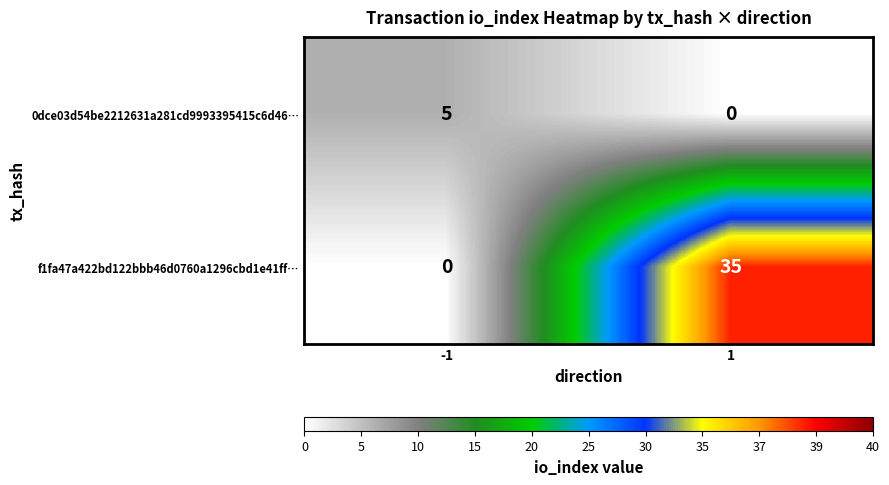

Rank the series by their maximum value, from highest to lowest.

f1fa47a422bd122bbb46d0760a1296cbd1e41ff…, 0dce03d54be2212631a281cd9993395415c6d46…